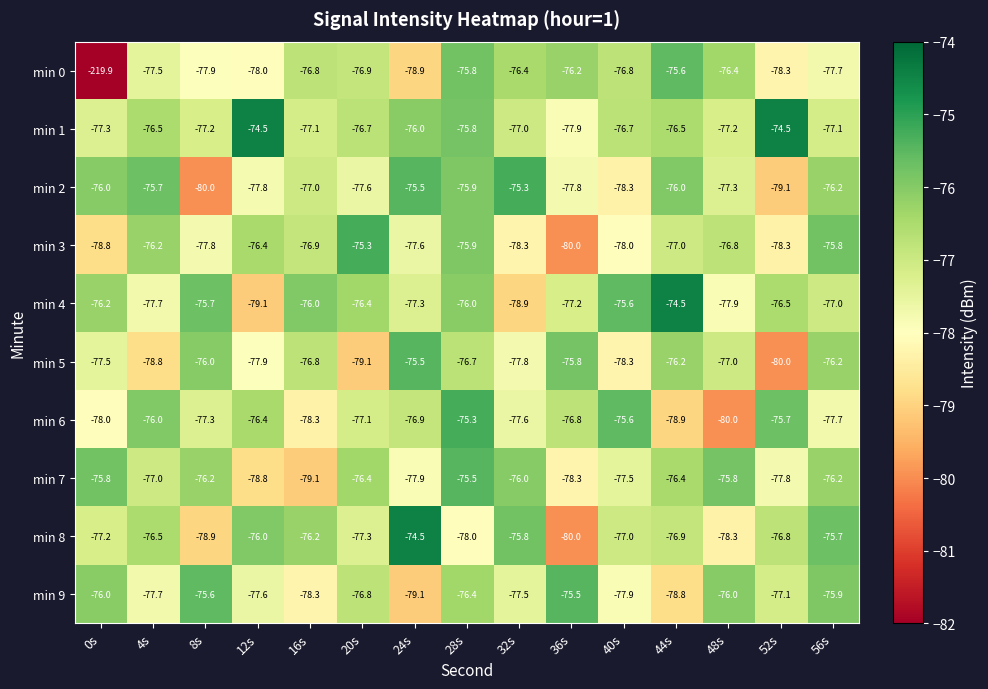

What value does the min 4 series have at 44s?

-74.5